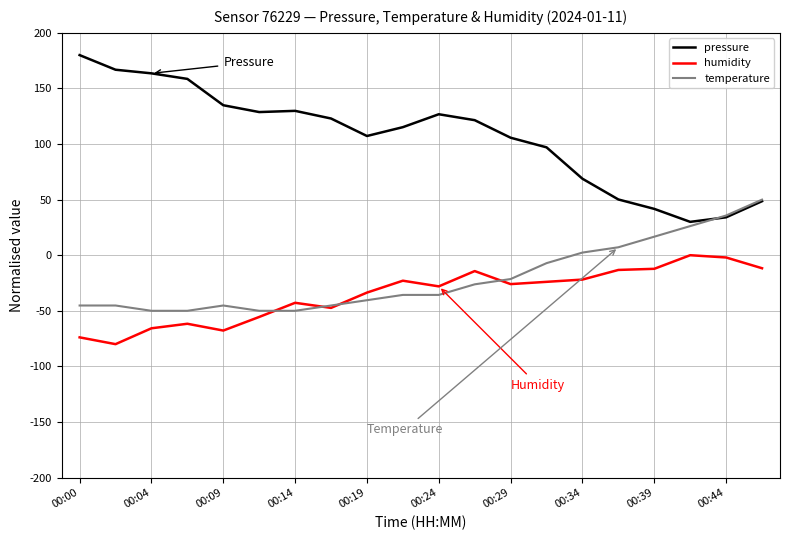

What is the maximum value shown in the chart?

180.0